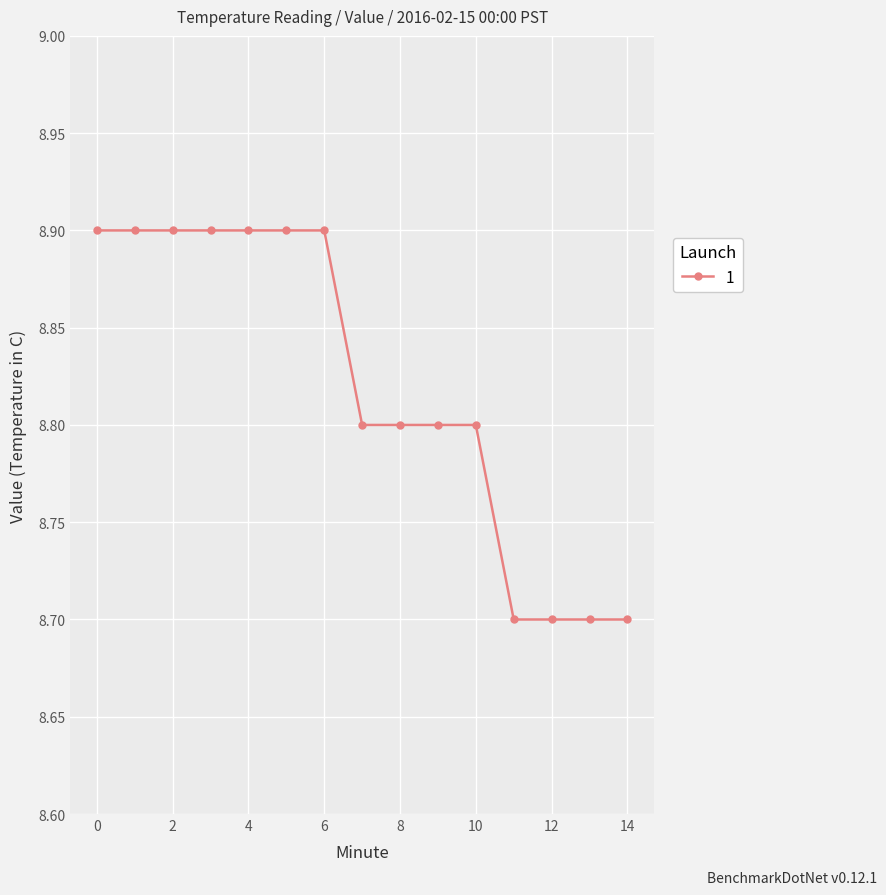

What is the average value?

8.8